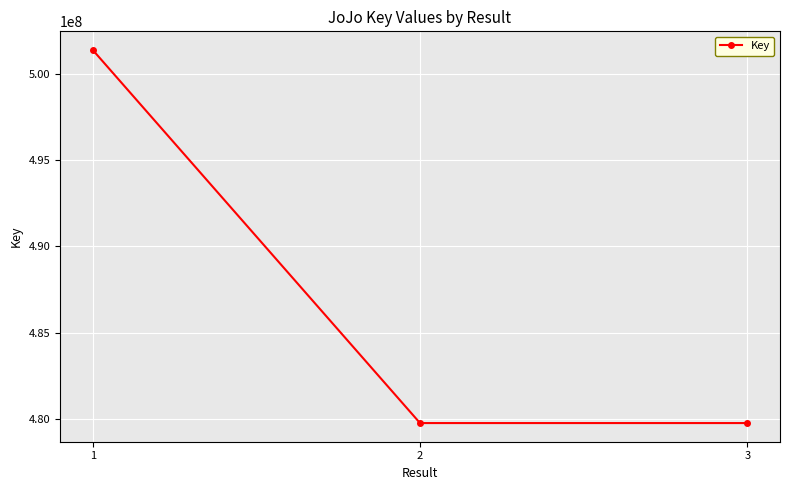

What is the value of the 1st point from the left?

501406925